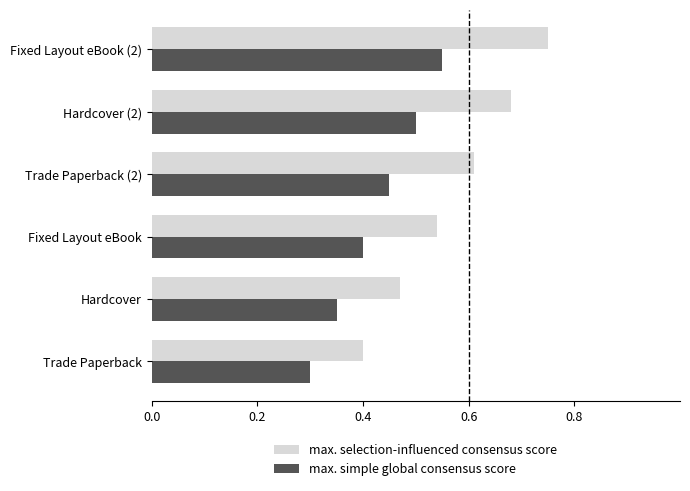

List the series in order of their peak value, lowest first.

max. simple global consensus score, max. selection-influenced consensus score